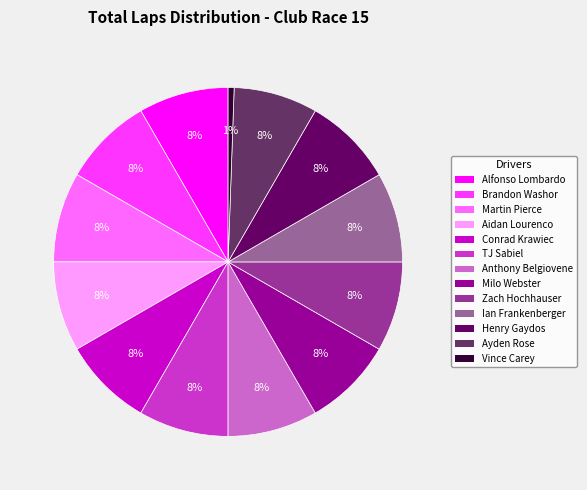

Count the number of slices in the pie.

13